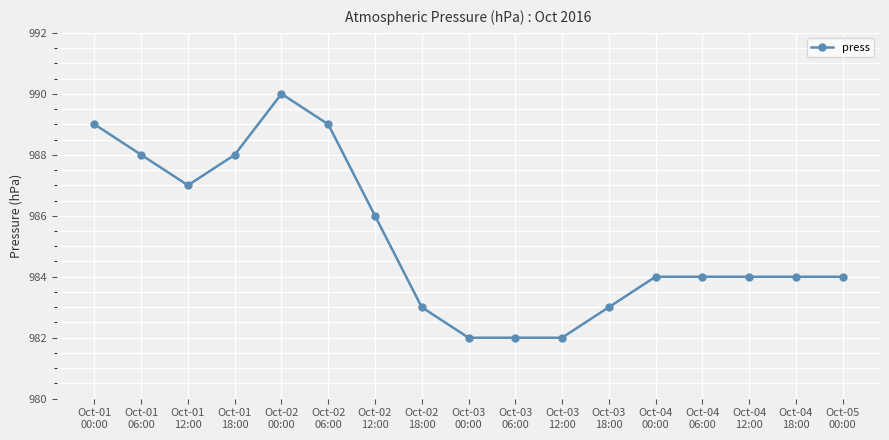

At which category does the data reach its first local valley?

Oct-01
12:00